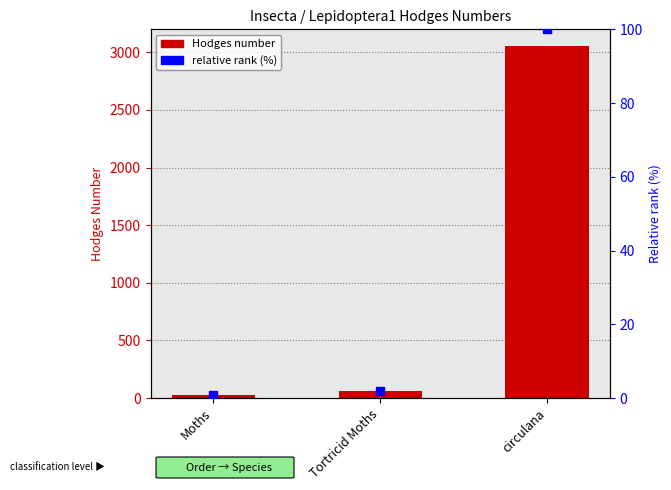

Which series has the largest total across all categories?

Hodges Number